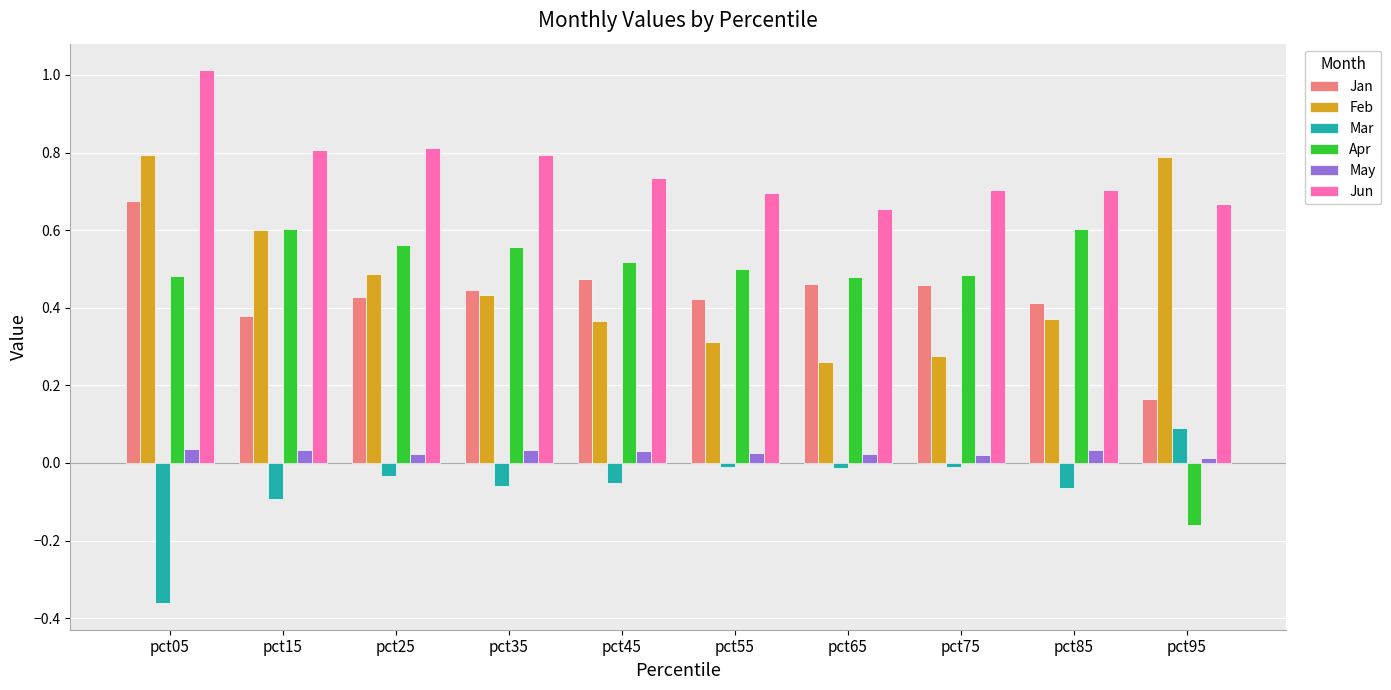

At which category is the sum across all series the highest?

pct05